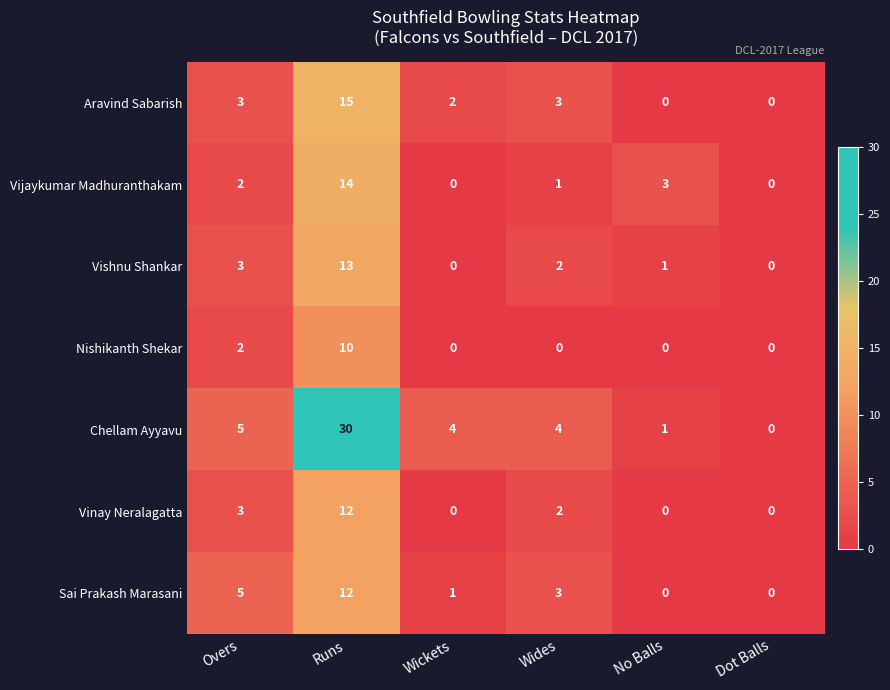

What is the spread (max minus min) of values at Wides?

4